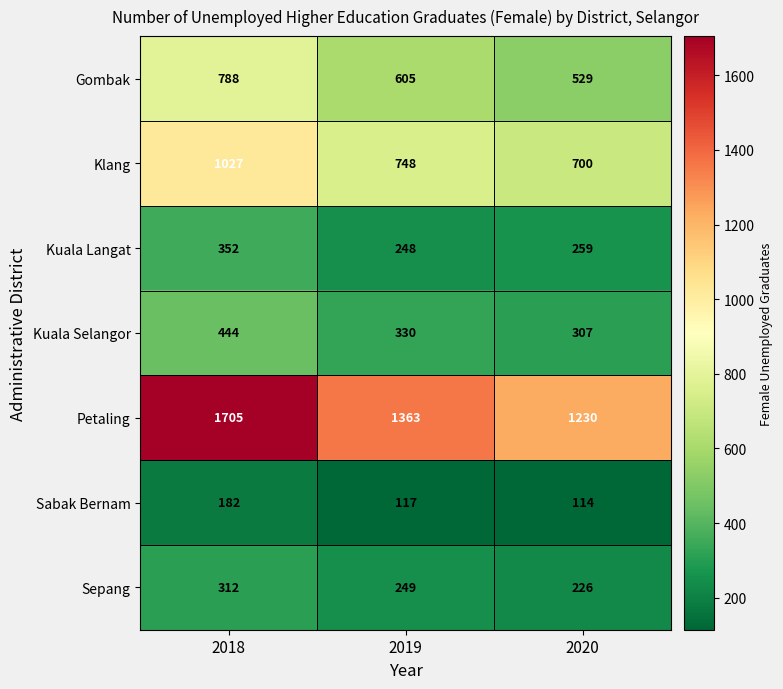

At which label does Petaling first exceed 1363?

2018